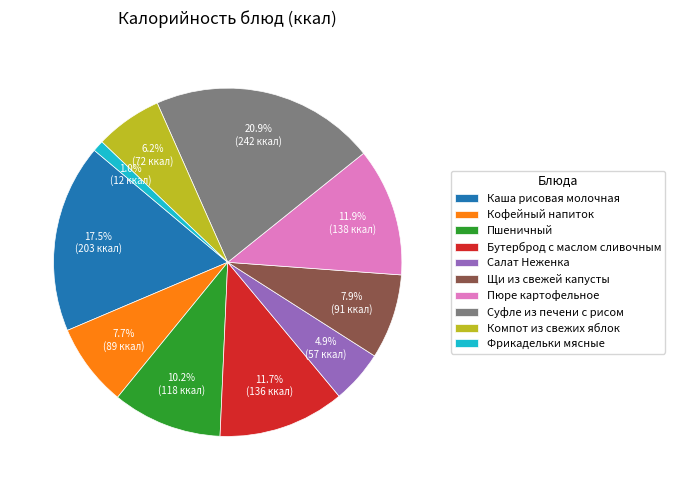

To the nearest percent, what is the average slice percentage?

10%